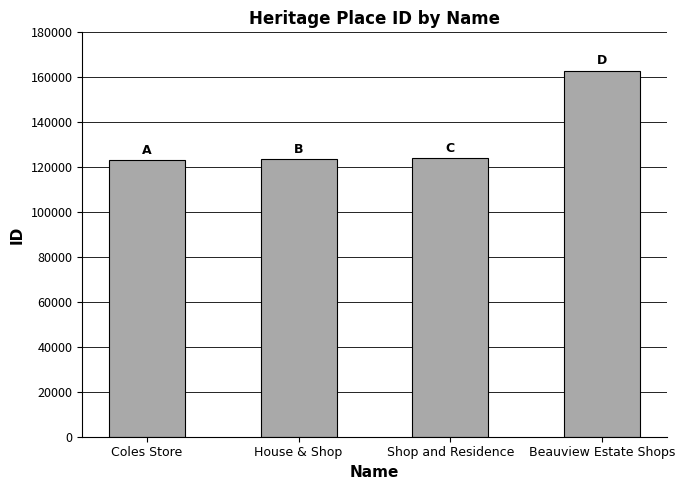

How many data points are less than 124071?

2